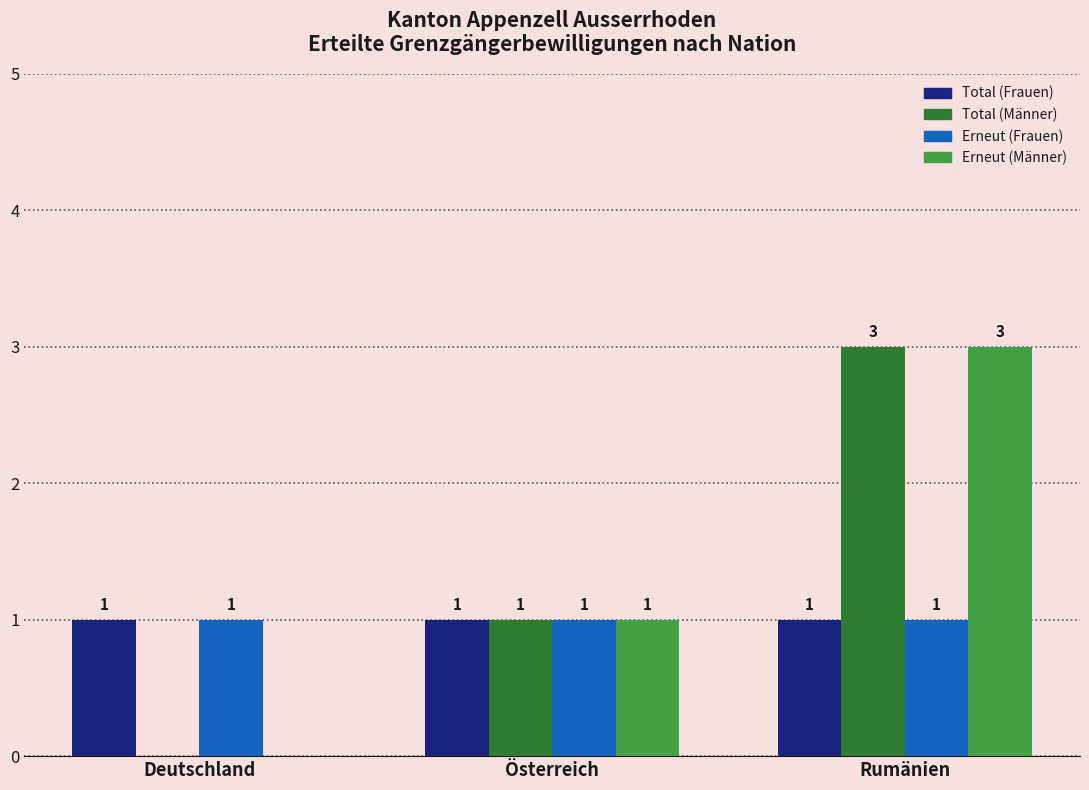

What is the total value across all series at Österreich?

4